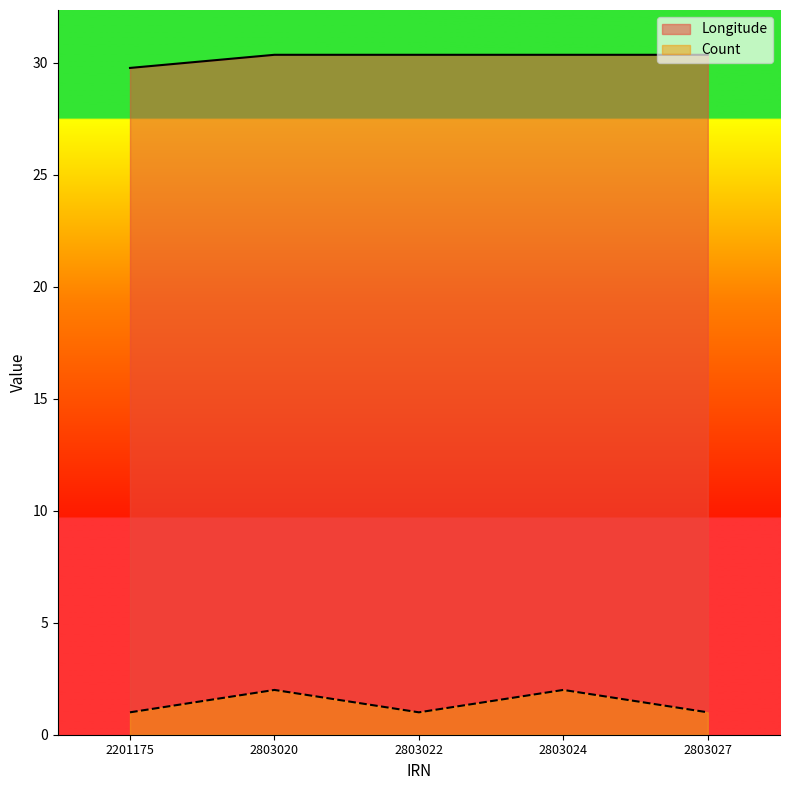

Count the number of categories in the chart.

5